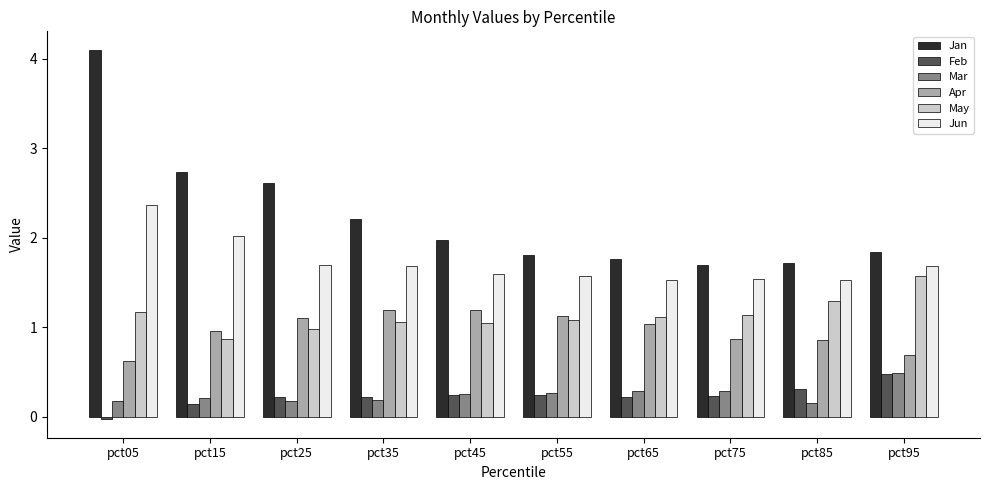

What is the total value across all series at pct75?

5.8